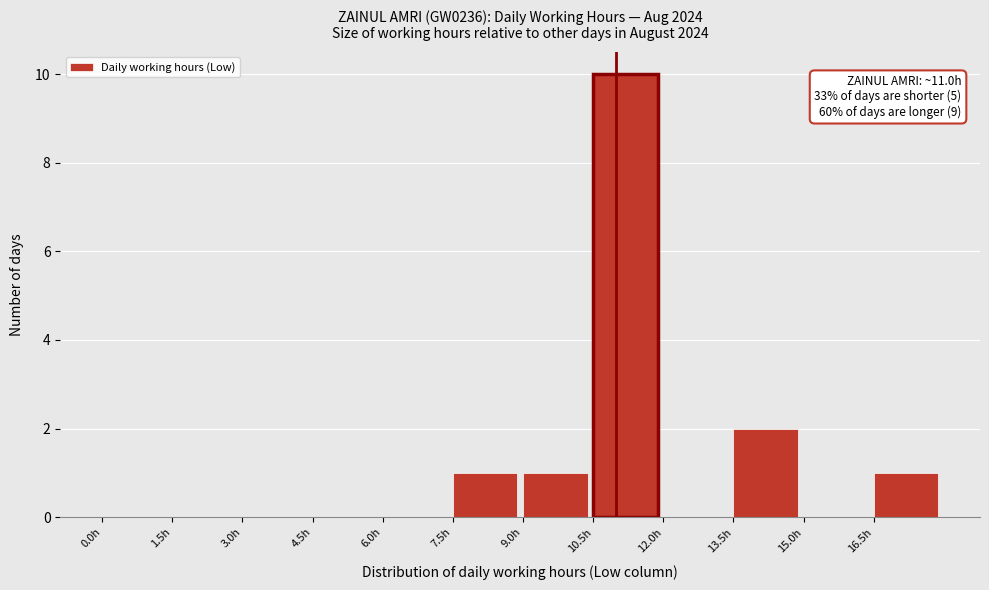

Which range on the x-axis has the tallest bar?

10.5 to 12.0